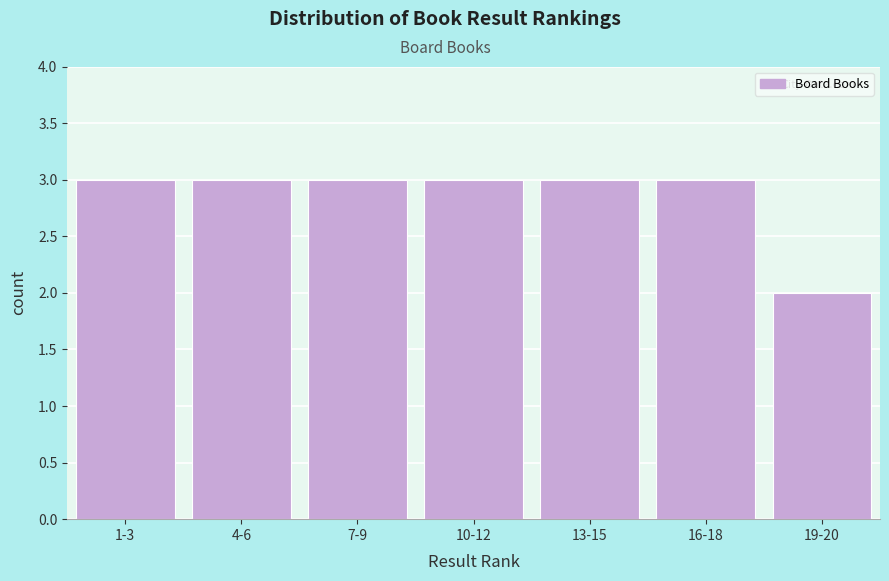

Reading left to right, list all the values displayed in this chart.

1-3=3	4-6=3	7-9=3	10-12=3	13-15=3	16-18=3	19-20=2